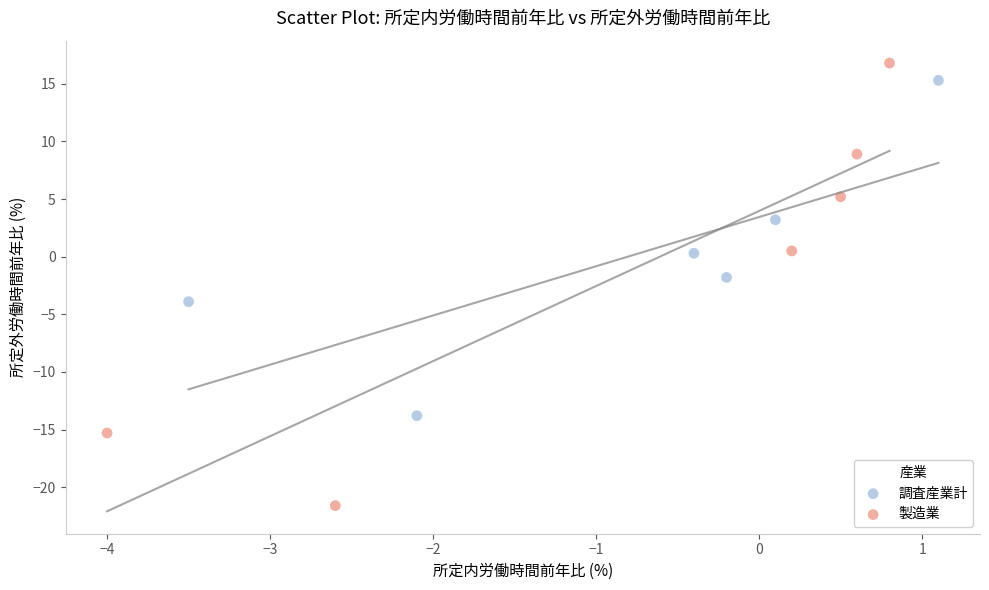

Which series contains the lowest Y value?

製造業